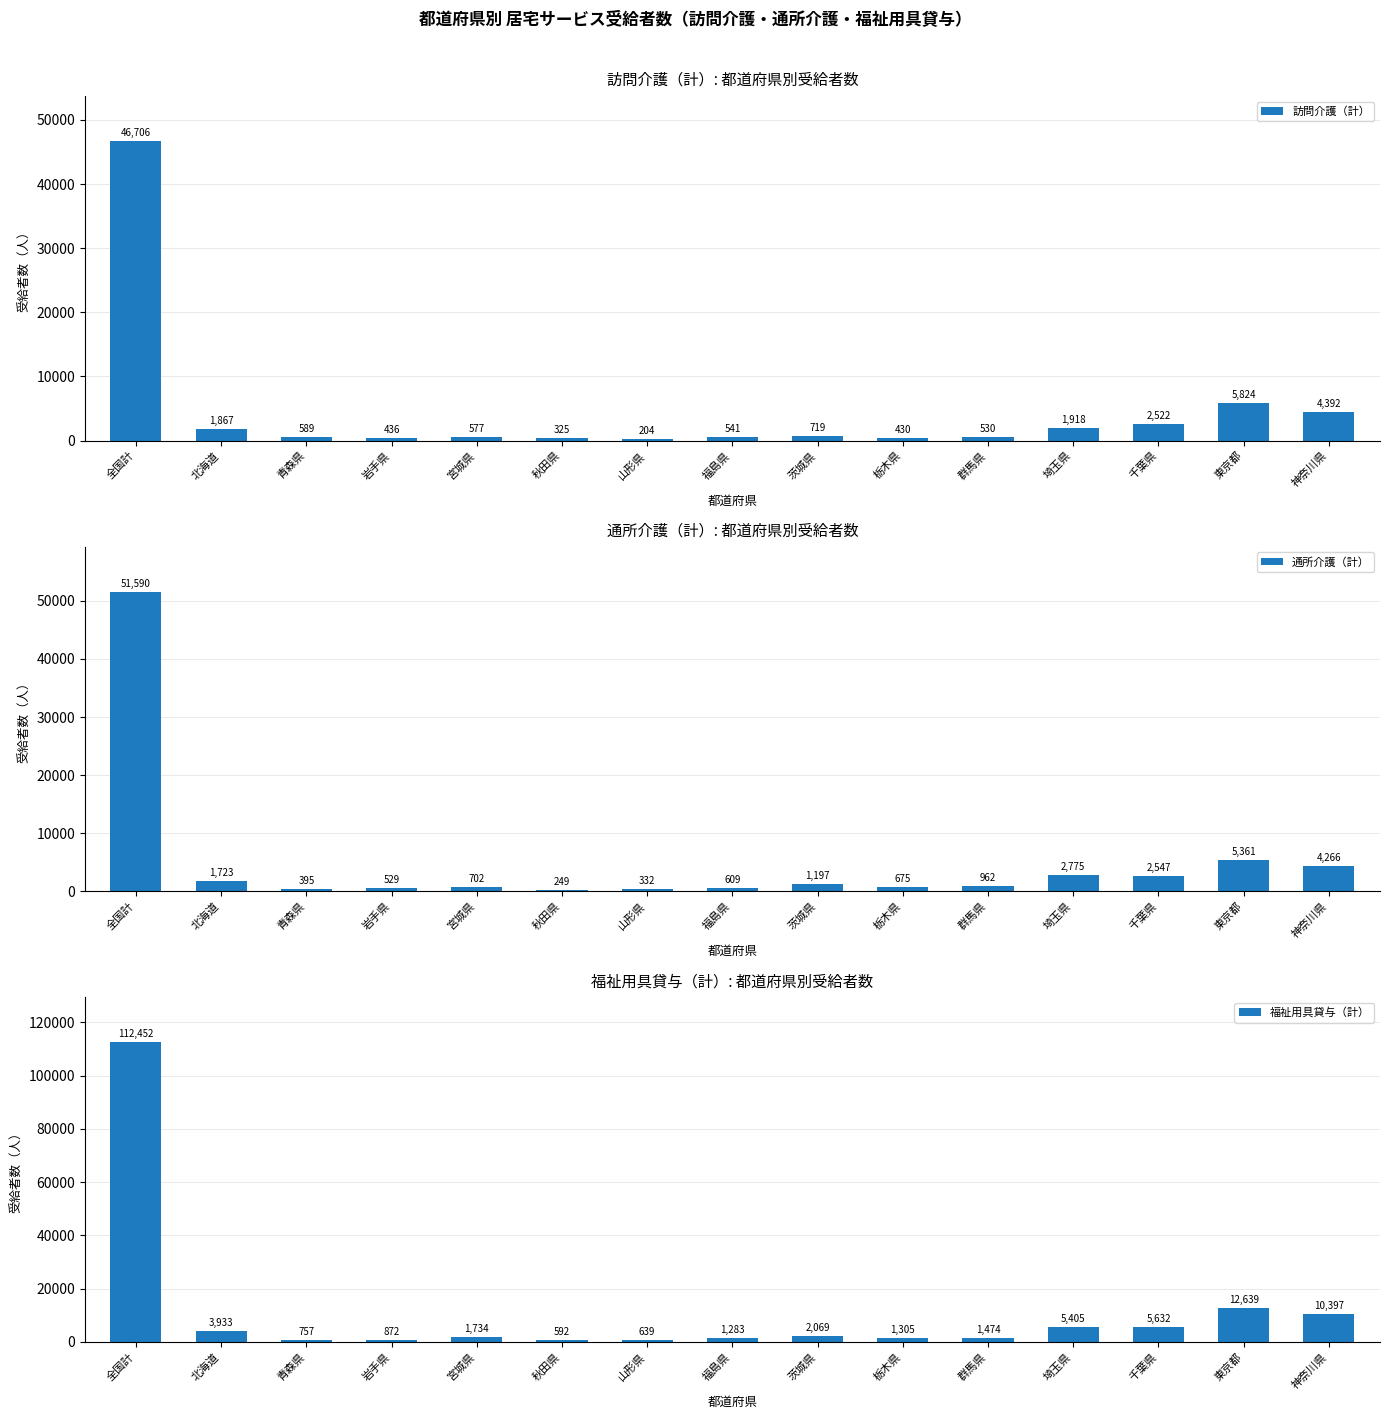

What position from the left is 群馬県?

11